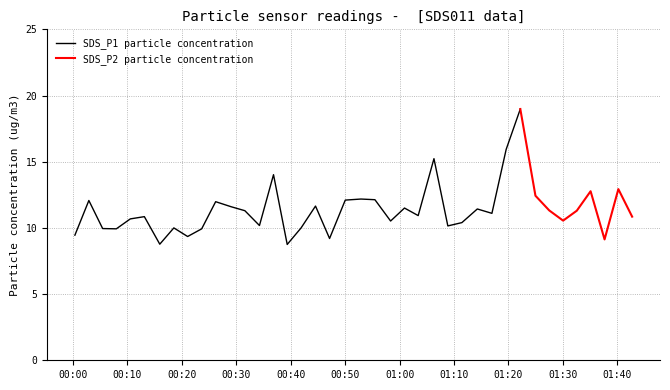

Which category has the highest value across all series?

2022/08/07 01:22:11